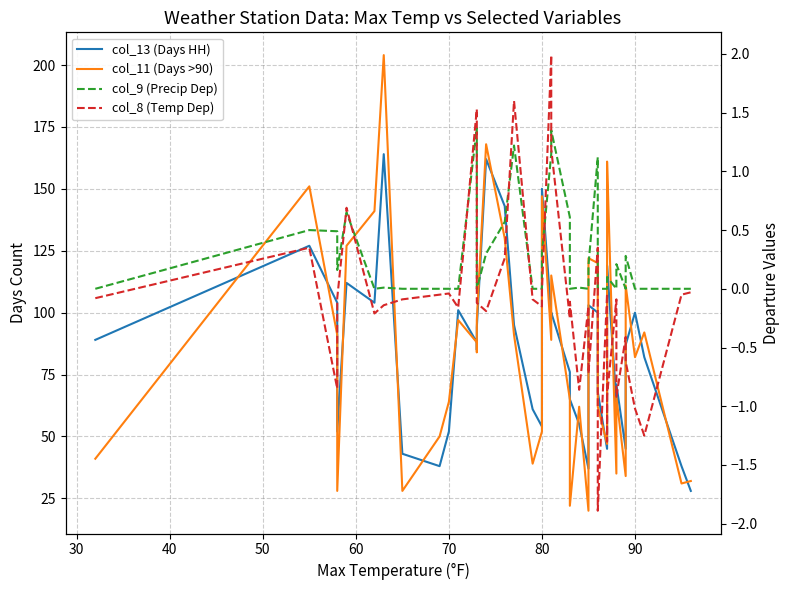

Which series has the widest spread of values?

col_11 (Days >90)